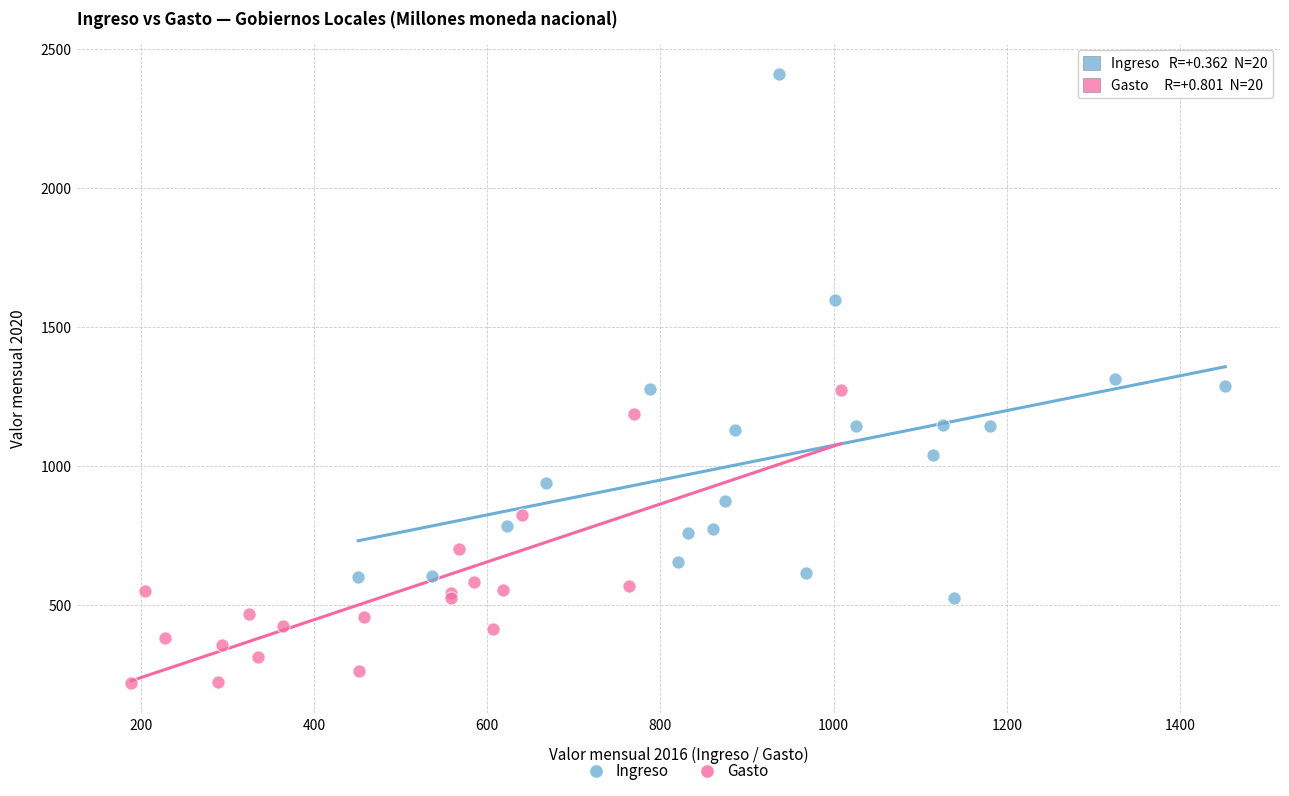

What are all the series names shown in the legend?

Ingreso, Gasto